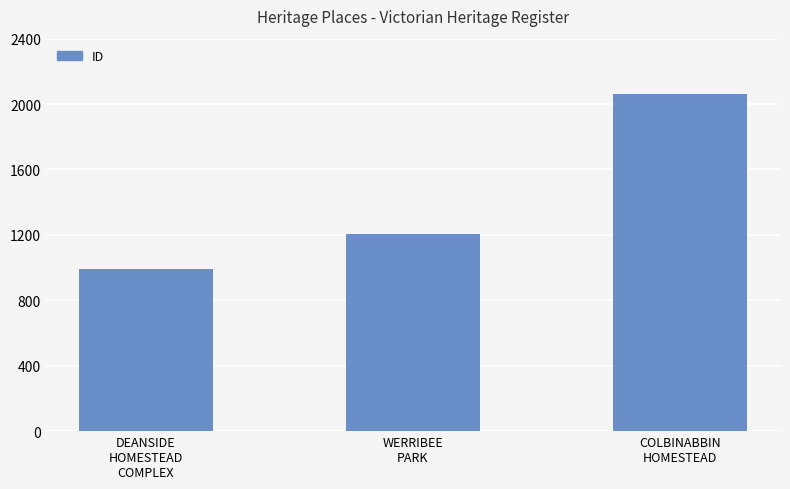

Reading left to right, what are all the values shown in this chart?

992	1207	2063